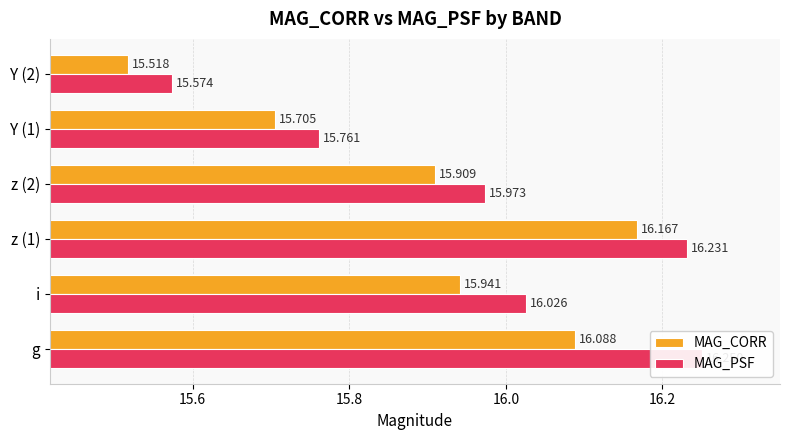

Does the chart contain any negative values?

No